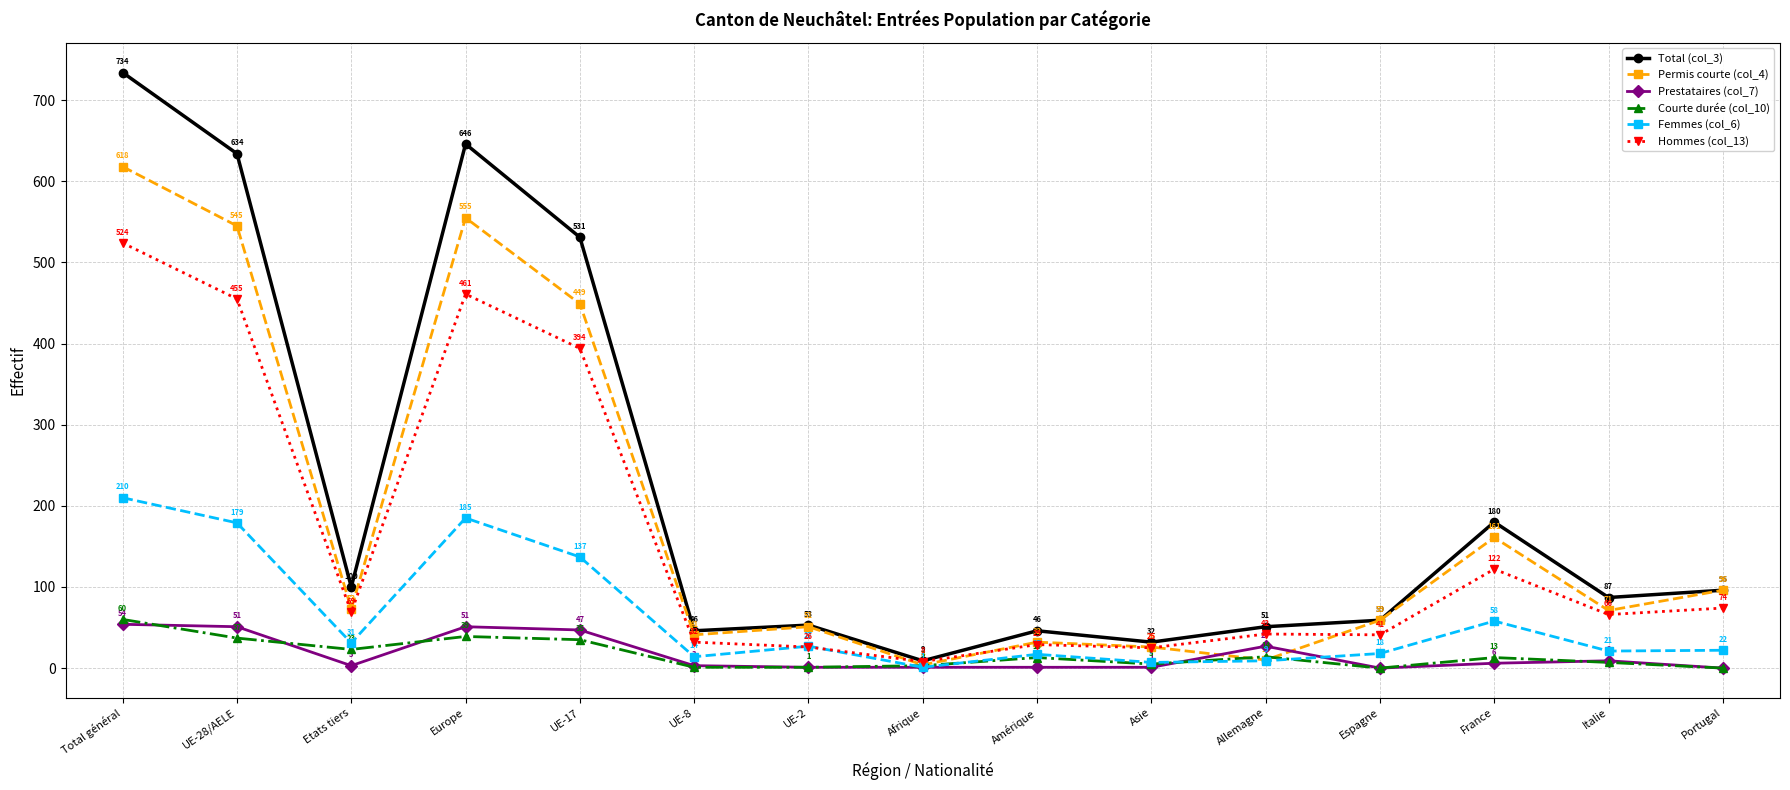

Where does the Permis courte (col_4) series first go above 71?

Total général